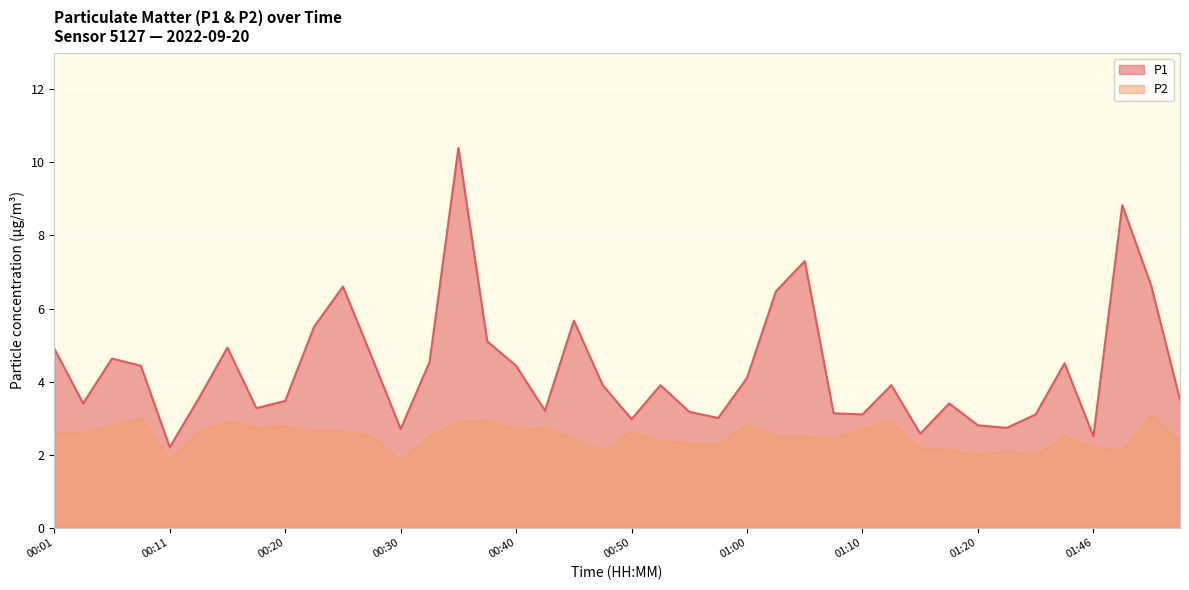

Where does the P1 series first go above 3?

00:01